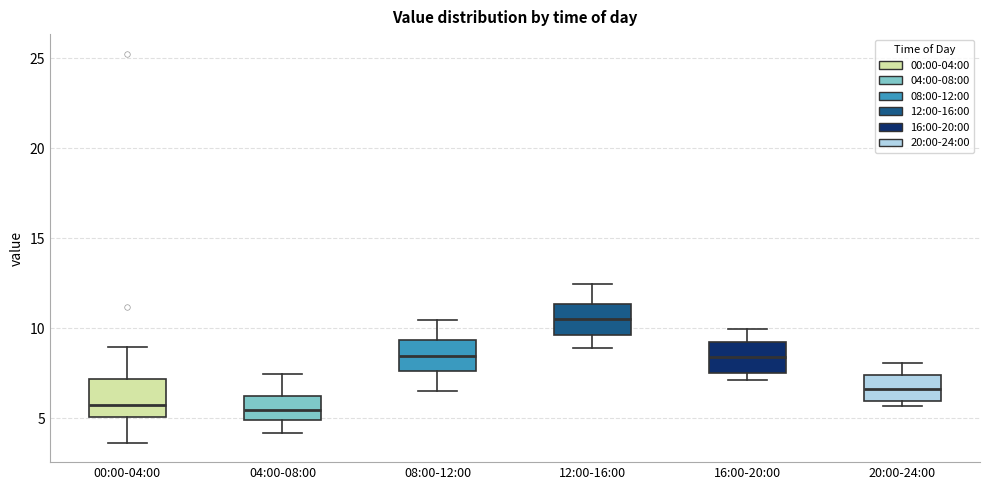

Which box's median line is the highest?

12:00-16:00